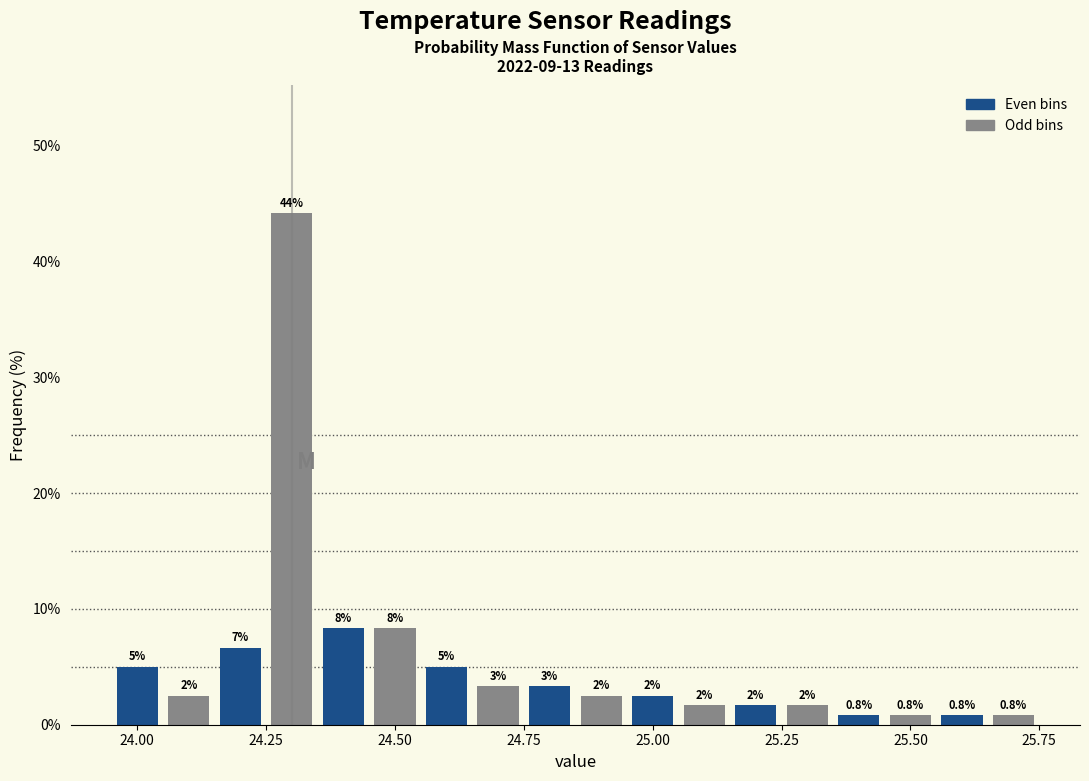

Around what value on the x-axis is the tallest bar? Give the approximate position of its centre, as read against the axis.

24.30